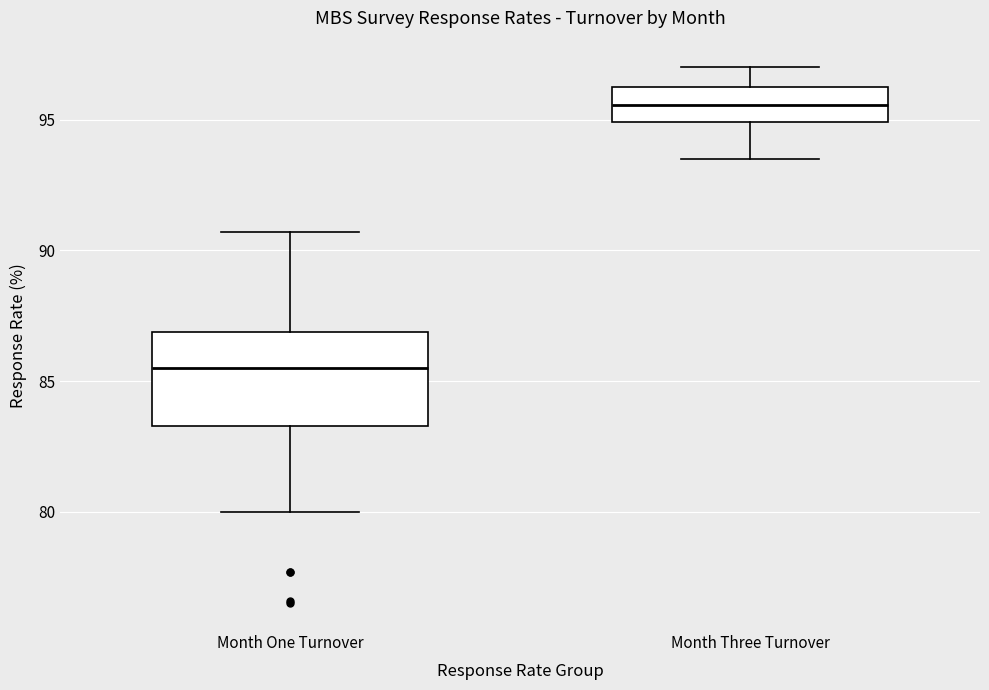

Reading left to right, read every box against the y-axis: the position of its median line, the range the box covers, and the ends of its whiskers. The values are not printed on the chart, so give them approximately, as read against the axis.

Month One Turnover: median 85.5, box 83.5 to 87.0, whiskers 80.0 to 90.5
Month Three Turnover: median 95.5, box 95.0 to 96.5, whiskers 93.5 to 97.0